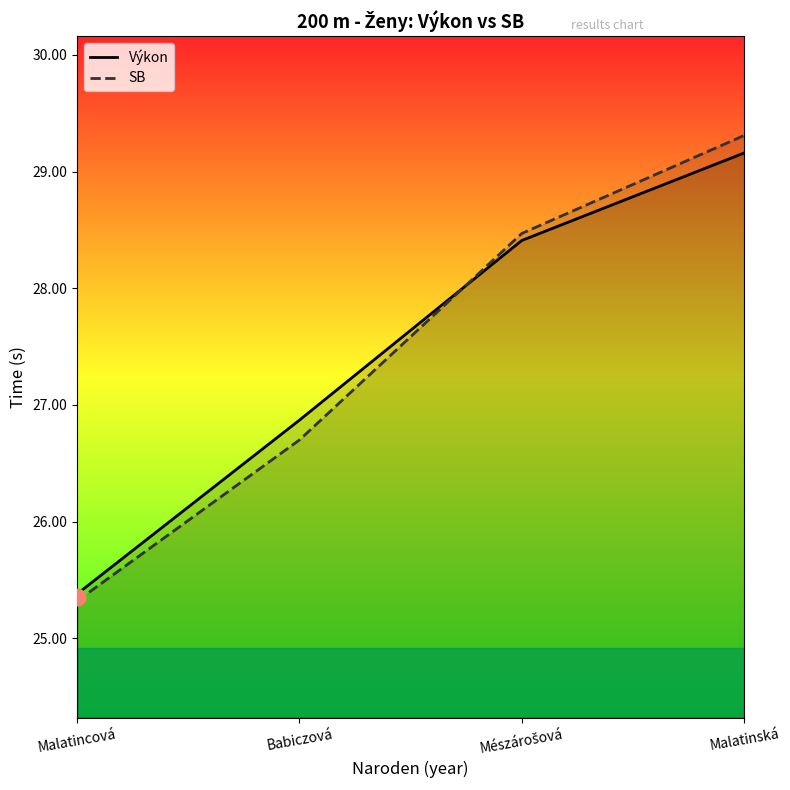

What is the lowest value of the Výkon series?

25.4